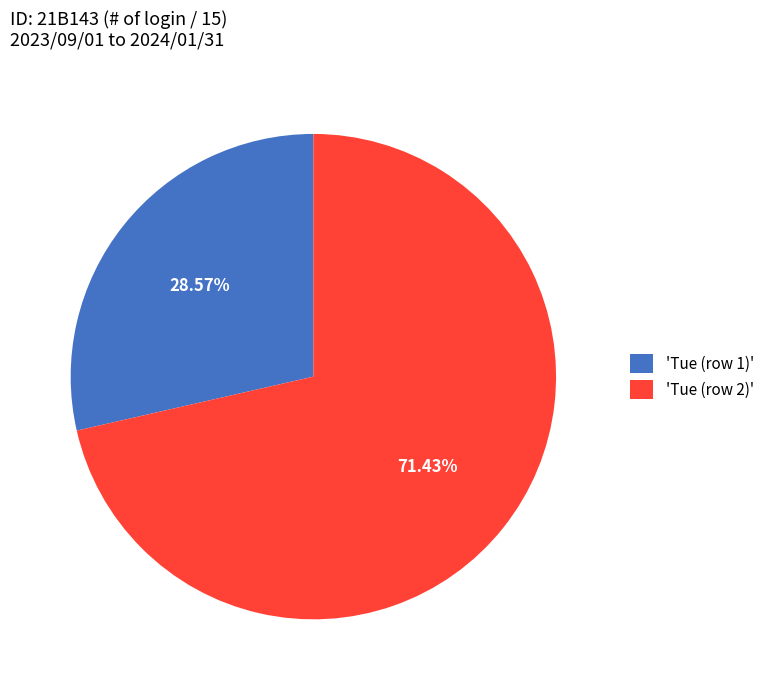

To the nearest percent, what is the average slice percentage?

50%